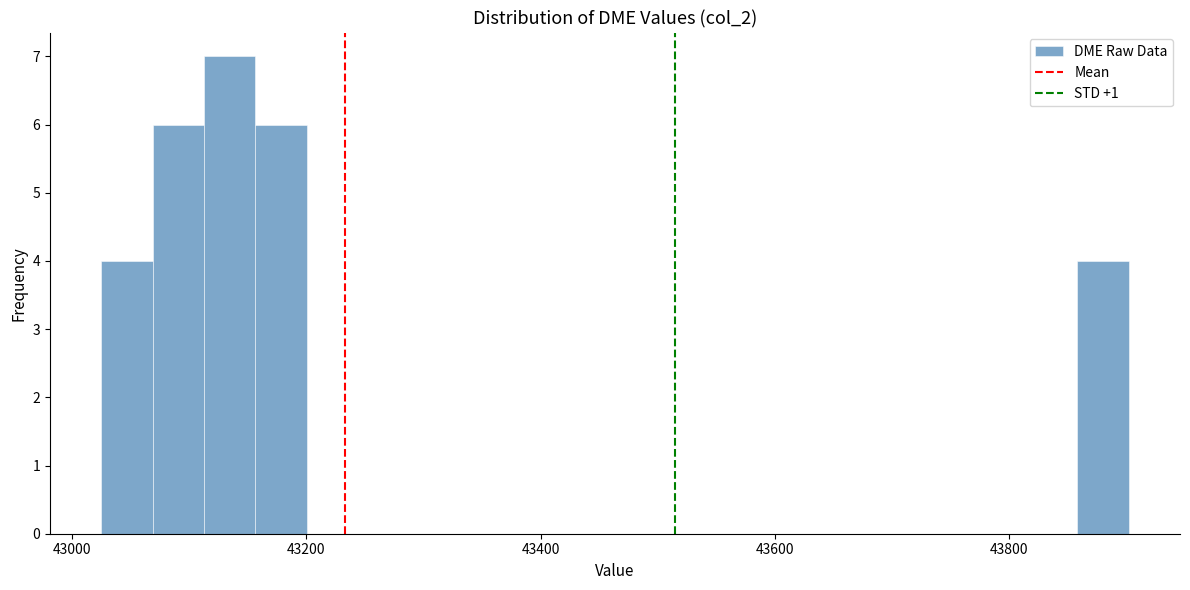

Around what value on the x-axis is the tallest bar? Give the approximate position of its centre, as read against the axis.

43140